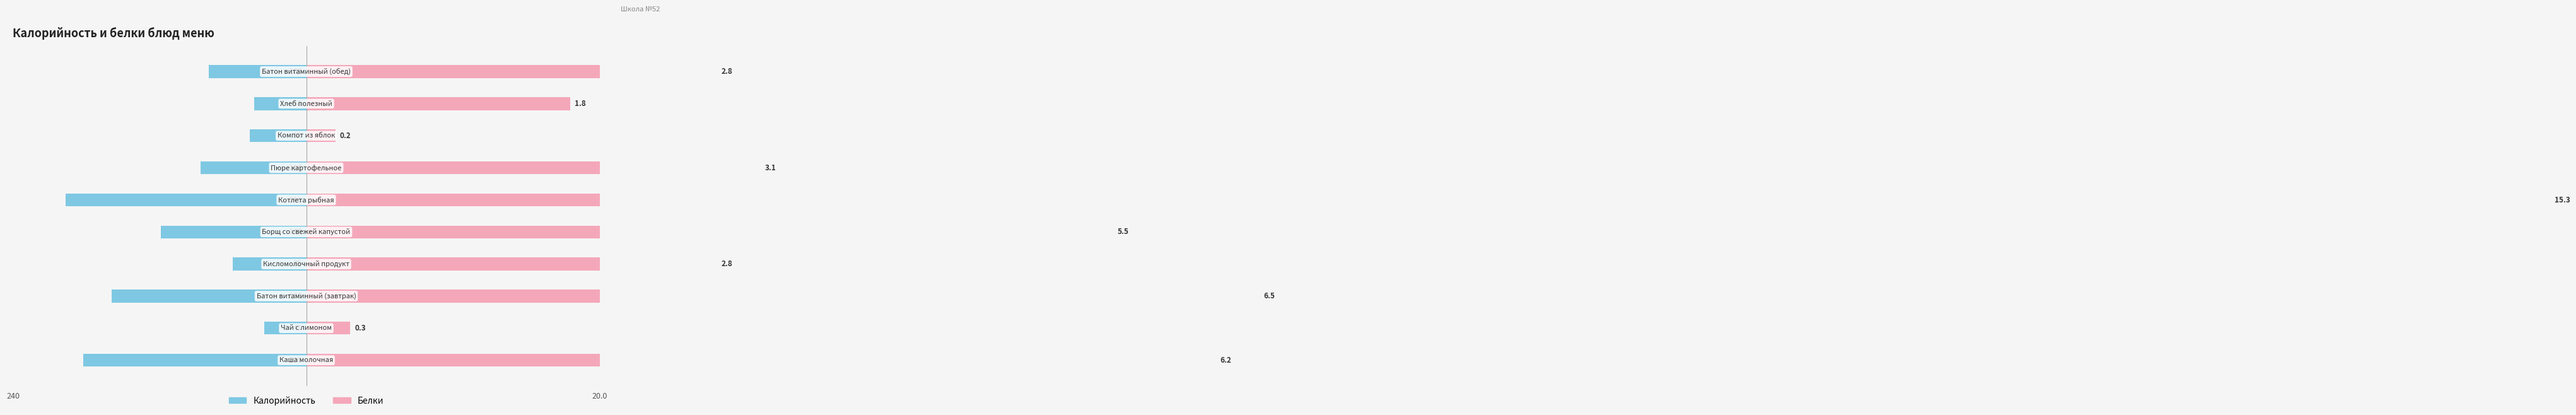

True or false: Белки (×10) has a value of 103.5 at 2.

False